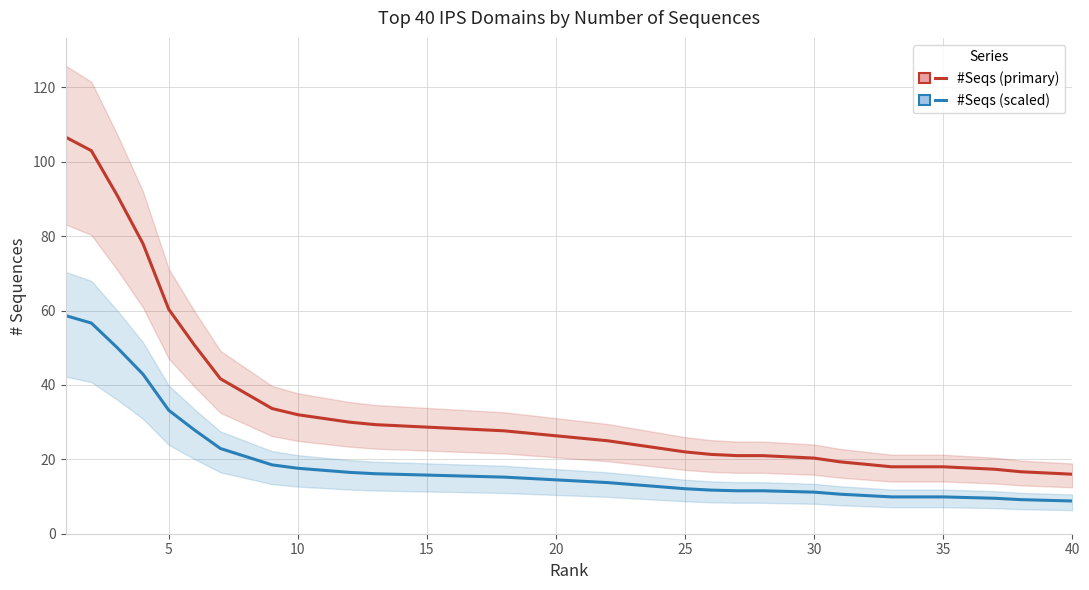

Is this an area chart (filled region under the line)?

No